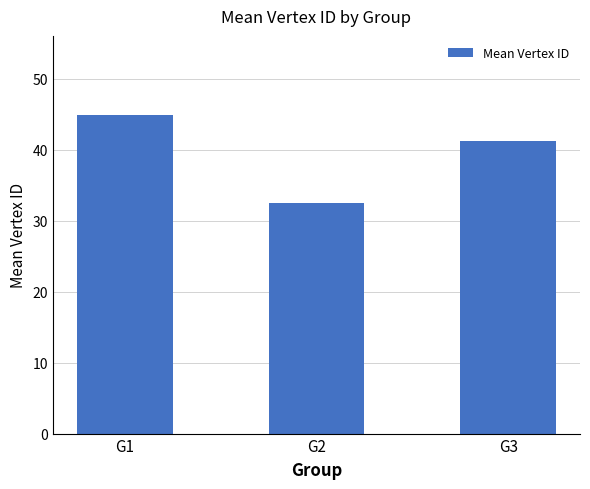

The chart shows a value of 44.9 at G1. True or false?

True